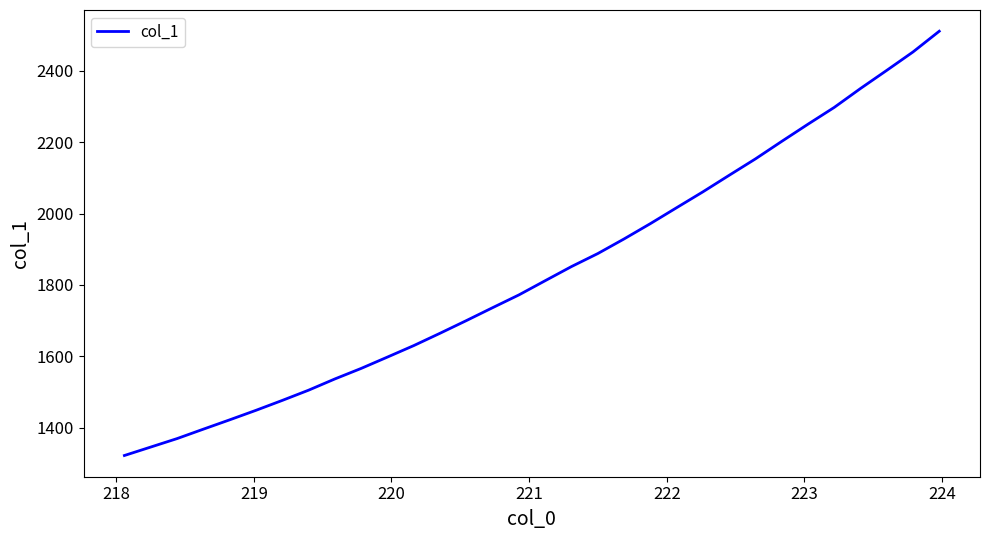

What is the difference between the maximum and minimum values?

1188.3